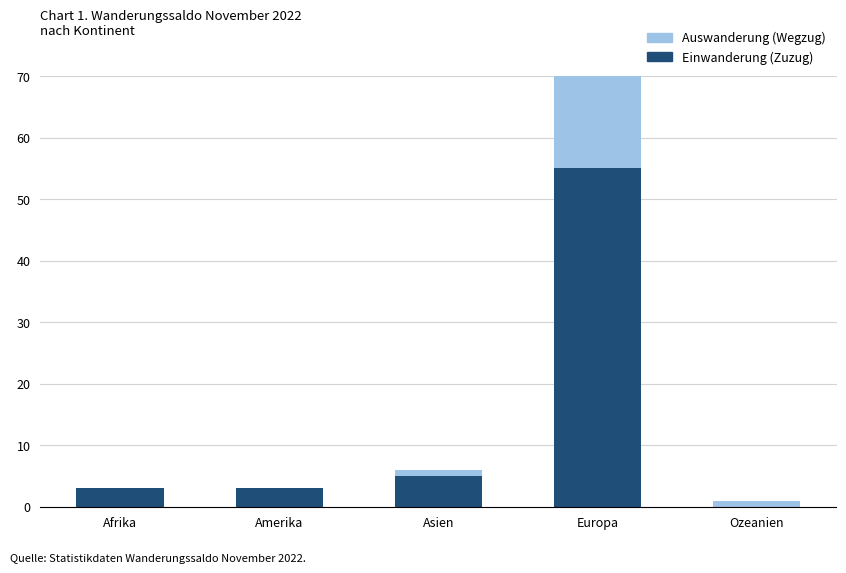

What position from the right is Afrika?

5